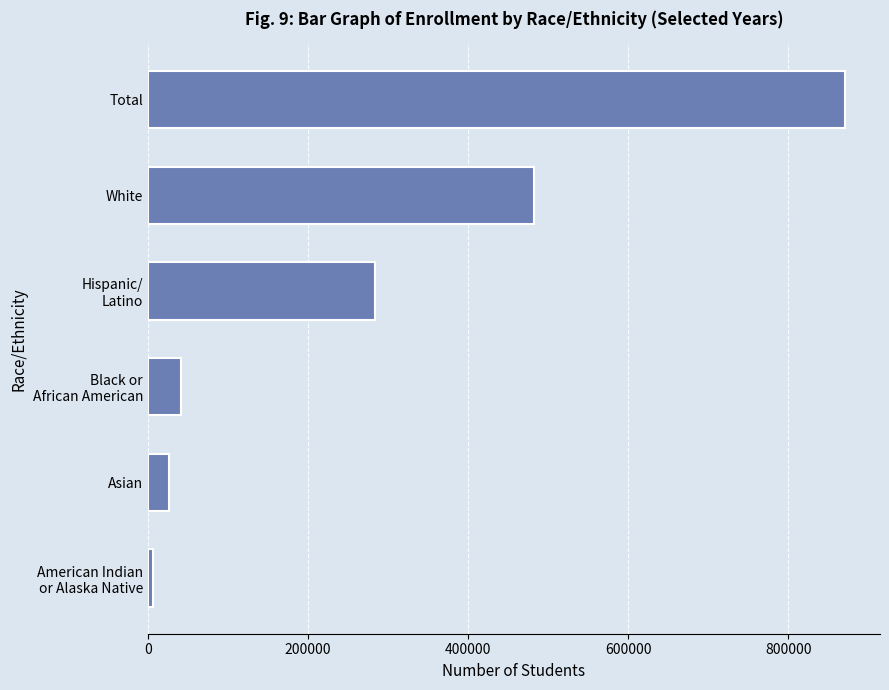

Is it true that the value at White is 190854.0?

False